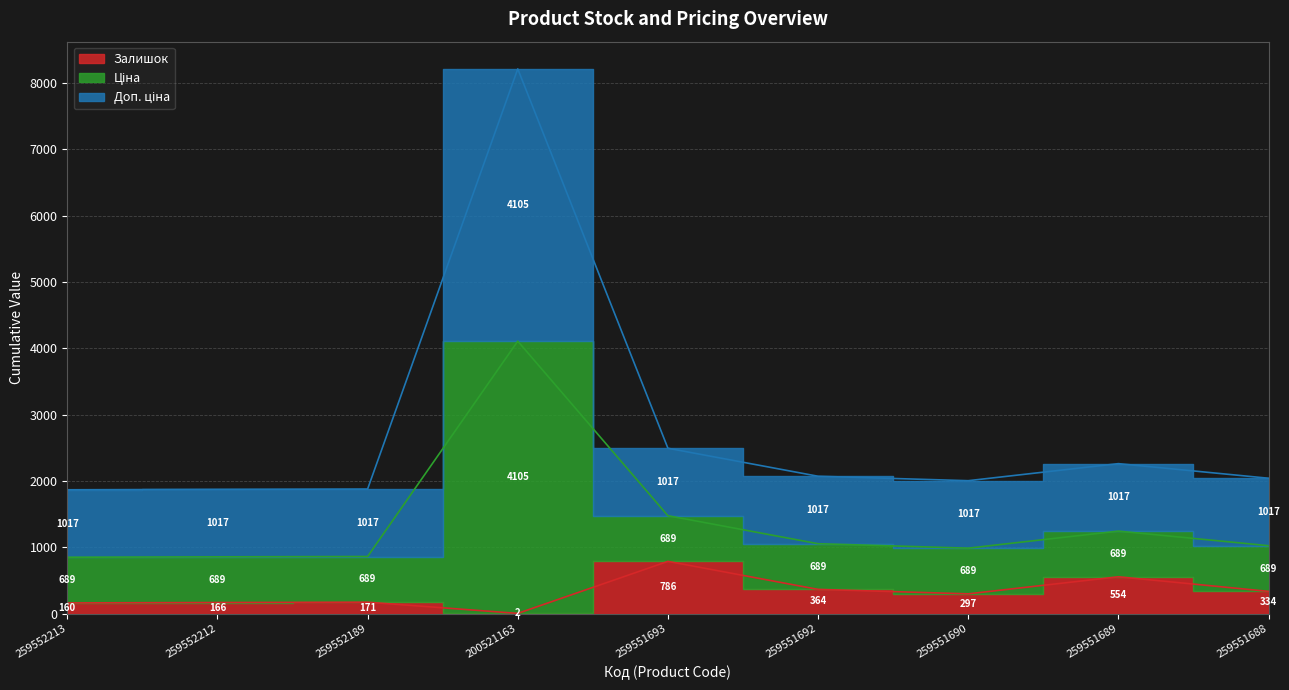

Between 259552213 and 259552212, which is larger?

259552212